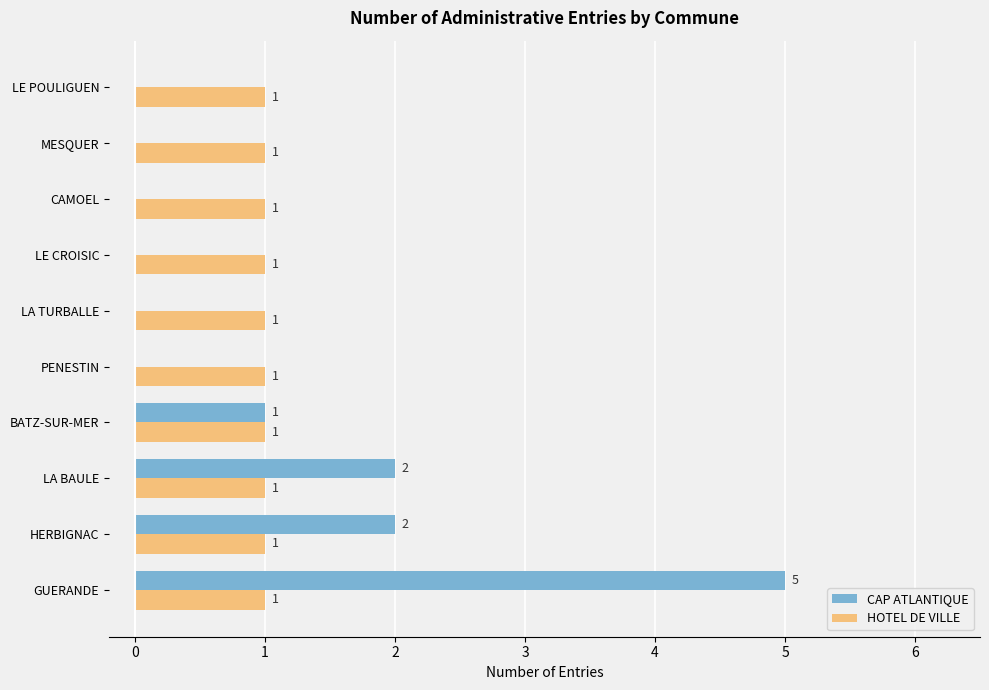

At which category is the sum across all series the highest?

GUERANDE